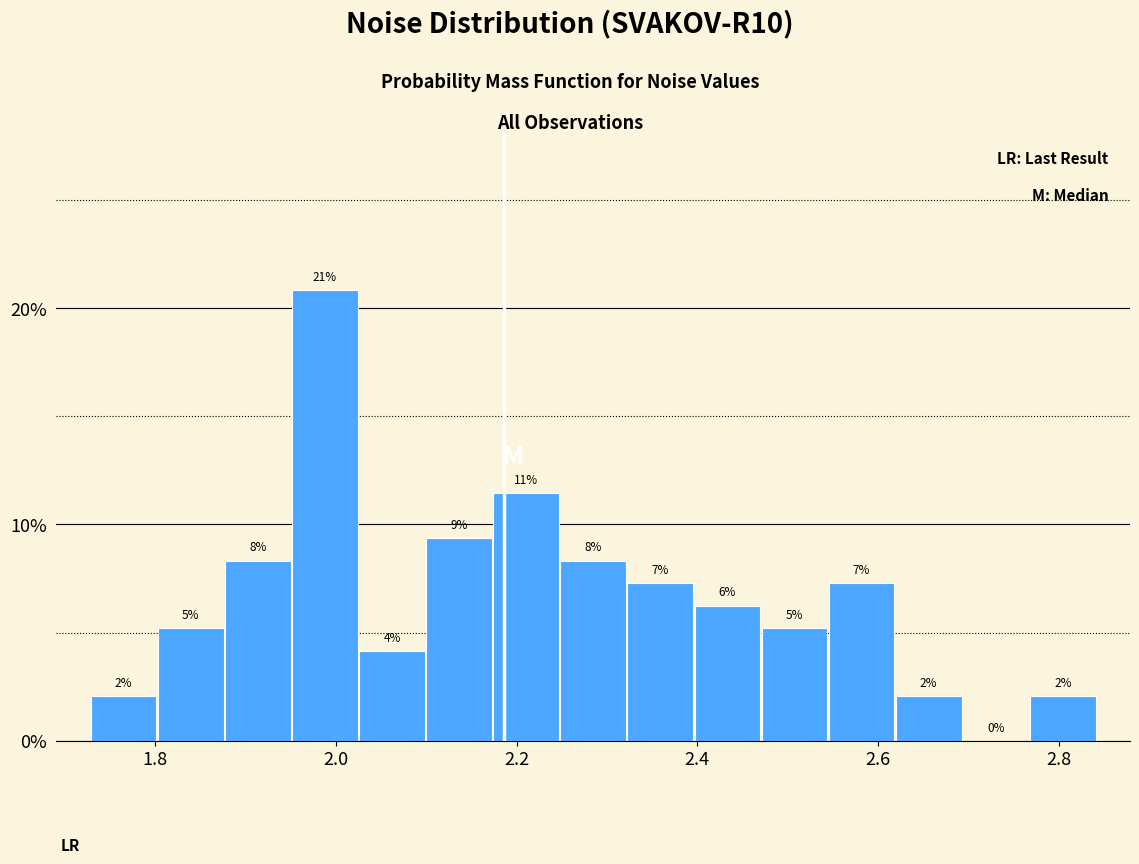

Read against the x-axis, roughly where is the centre of the tallest bar?

1.98